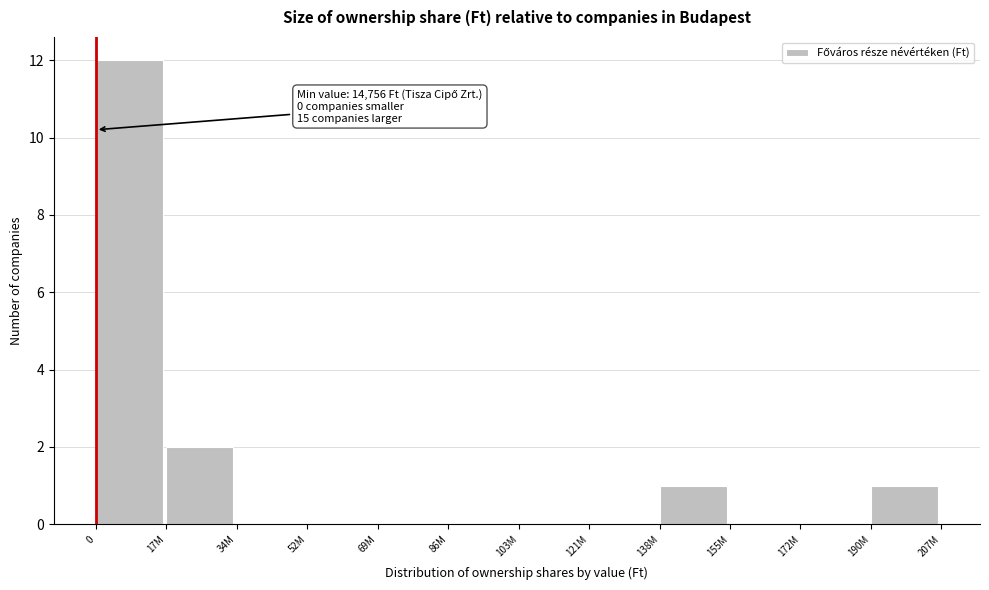

Reading right to left, extract all data points from this chart.

190M=1	172M=0	155M=0	138M=1	121M=0	103M=0	86M=0	69M=0	52M=0	34M=0	17M=2	0=12